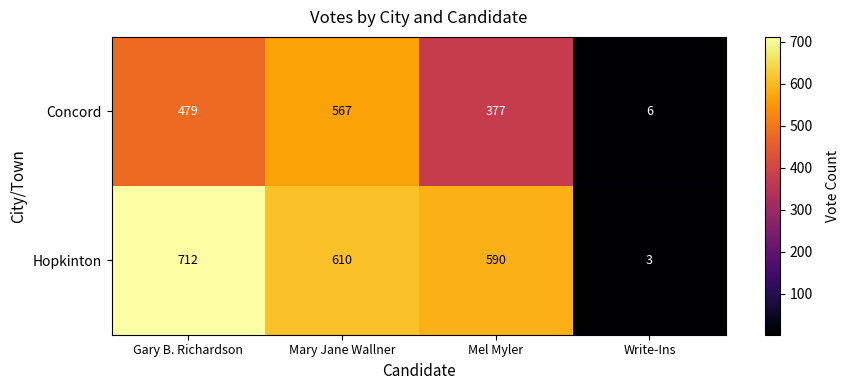

Count the Concord values in the range 377 to 567.

3